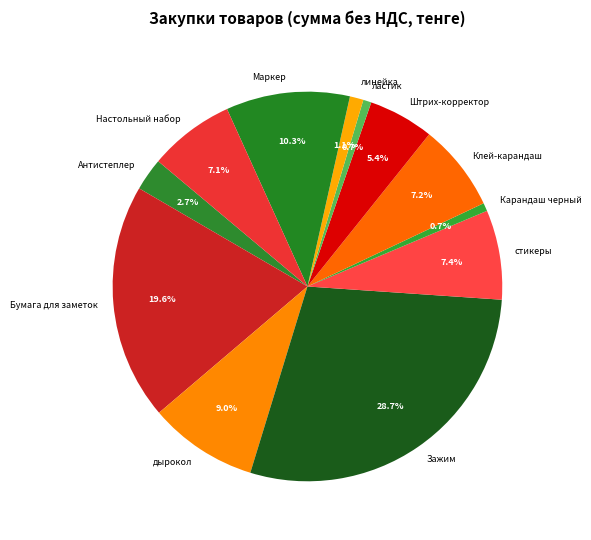

What percentage is NOT represented by Клей-карандаш?

92.8%